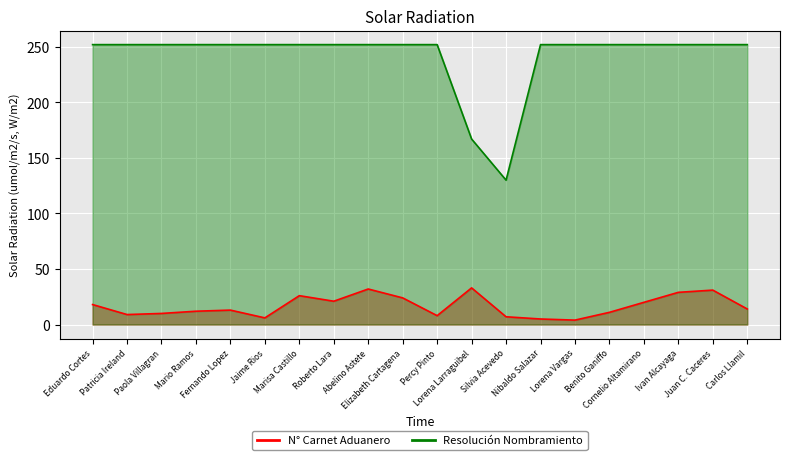

What is the sum of the Resolución Nombramiento values at Eduardo Cortes and Silvia Acevedo?

382